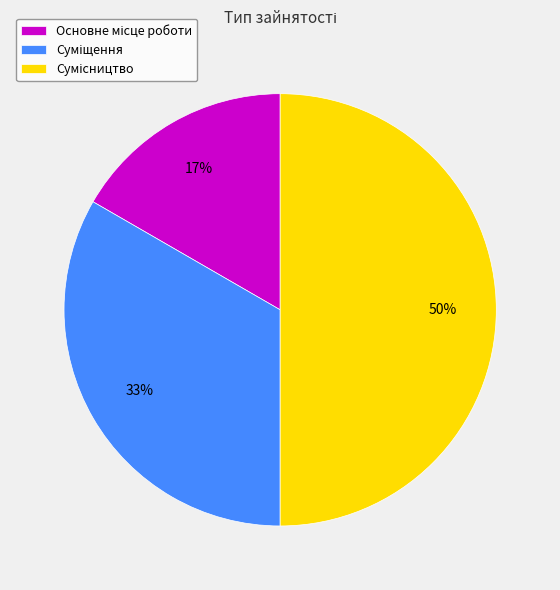

To the nearest percent, what is the average slice percentage?

33%